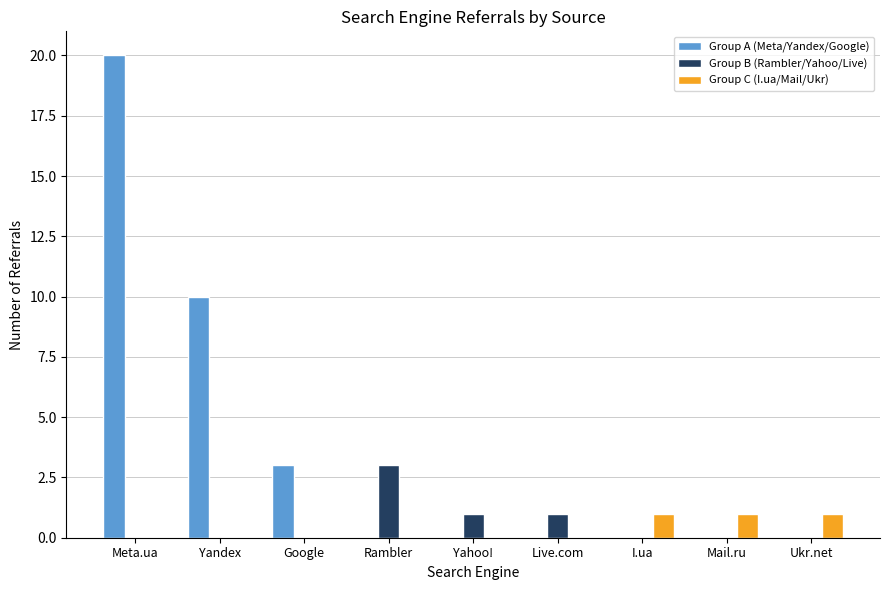

Is it true that Group A (Meta/Yandex/Google) equals 9 at Live.com?

False